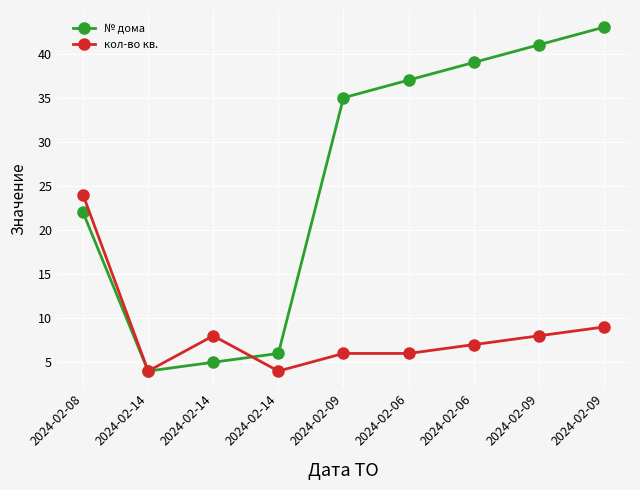

Reading left to right, transcribe all the data shown in this chart.

№ дома: 2024-02-08=22	2024-02-14=4	2024-02-14=5	2024-02-14=6	2024-02-09=35	2024-02-06=37	2024-02-06=39	2024-02-09=41	2024-02-09=43
кол-во кв.: 2024-02-08=24	2024-02-14=4	2024-02-14=8	2024-02-14=4	2024-02-09=6	2024-02-06=6	2024-02-06=7	2024-02-09=8	2024-02-09=9